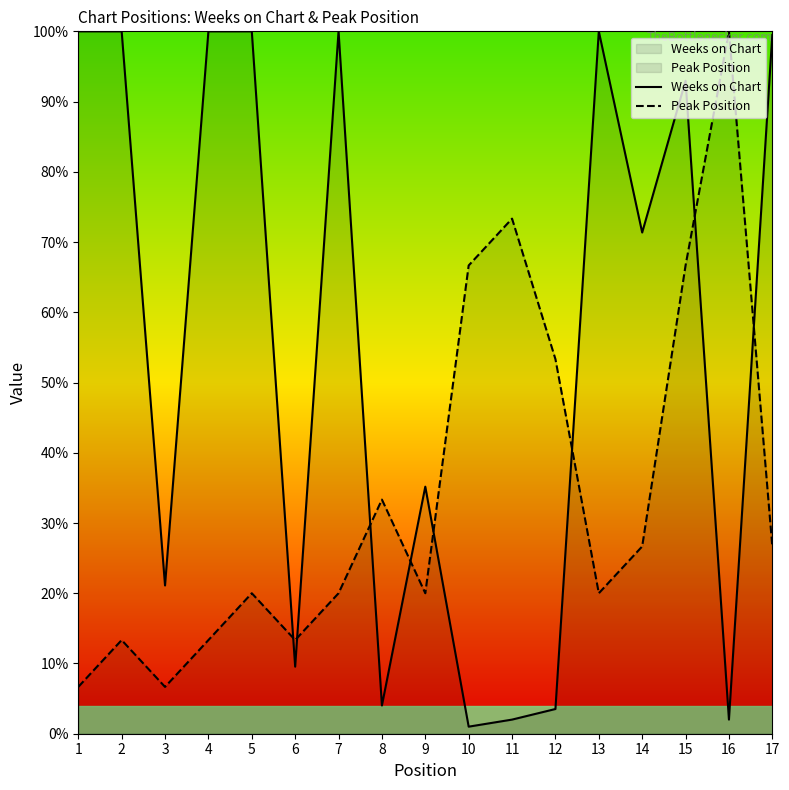

How many data points in Weeks on Chart are less than 71?

8